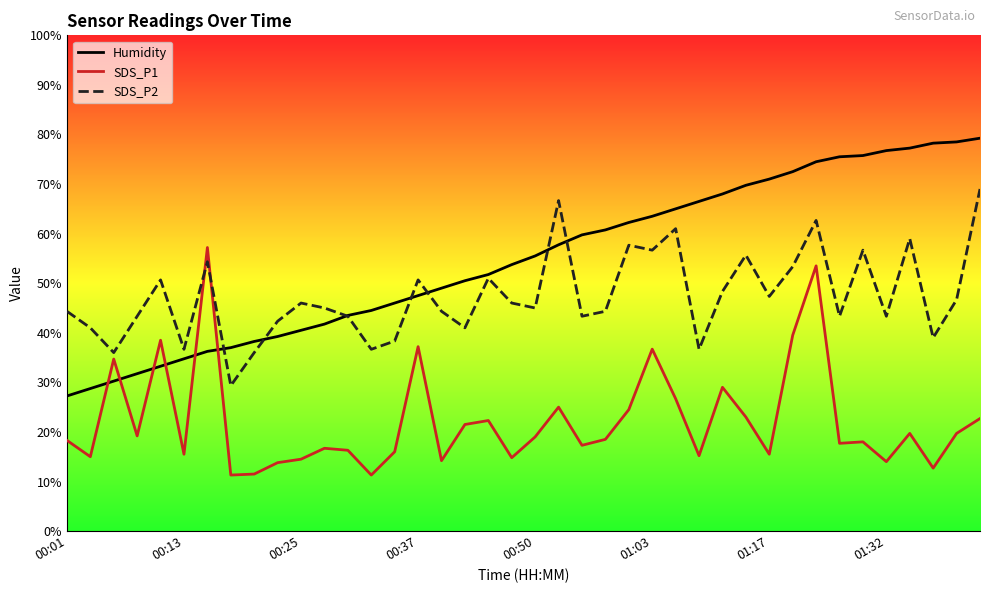

What are all the series names shown in the legend?

Humidity, SDS_P1, SDS_P2